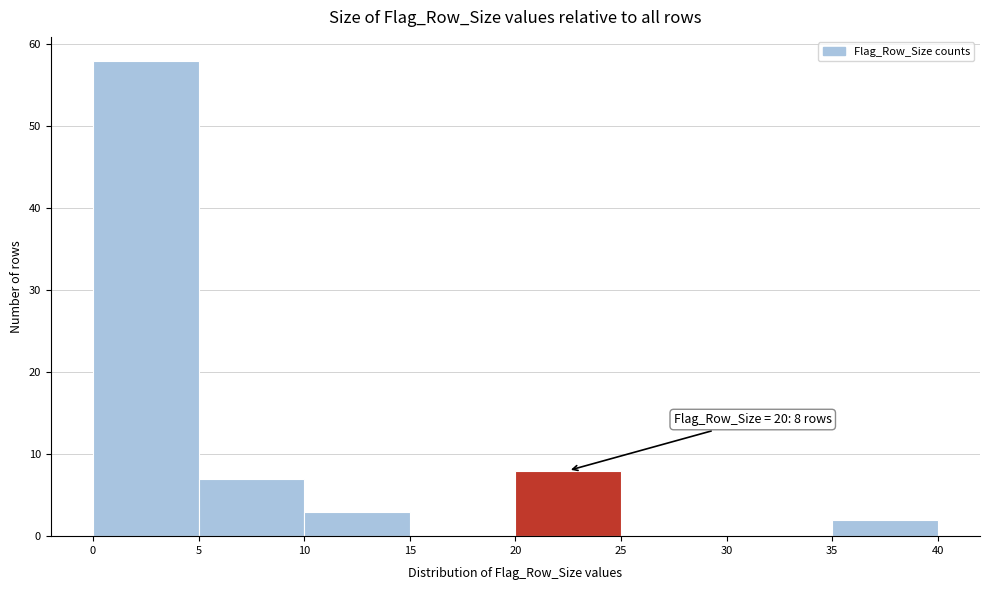

Over which range of the x-axis is the bar tallest?

0 to 5